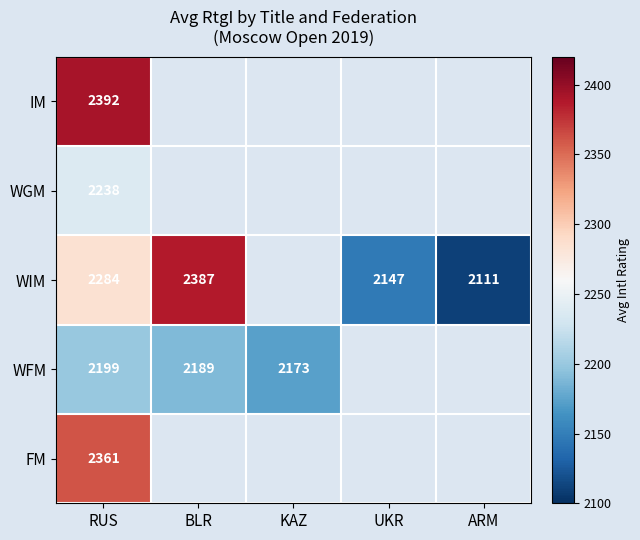

At how many categories does at least one series exceed 2371?

2